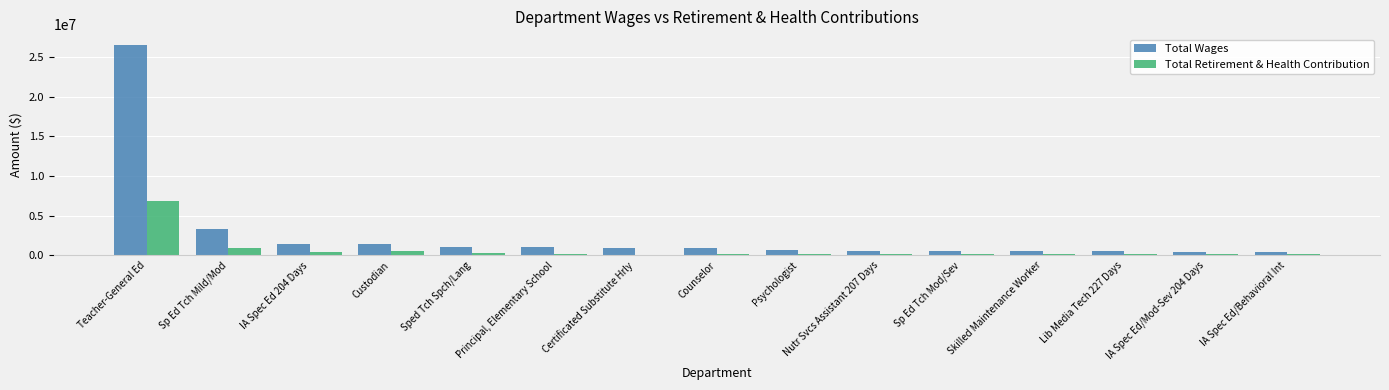

Which series changed the most between Sp Ed Tch Mild/Mod and Certificated Substitute Hrly?

Total Wages